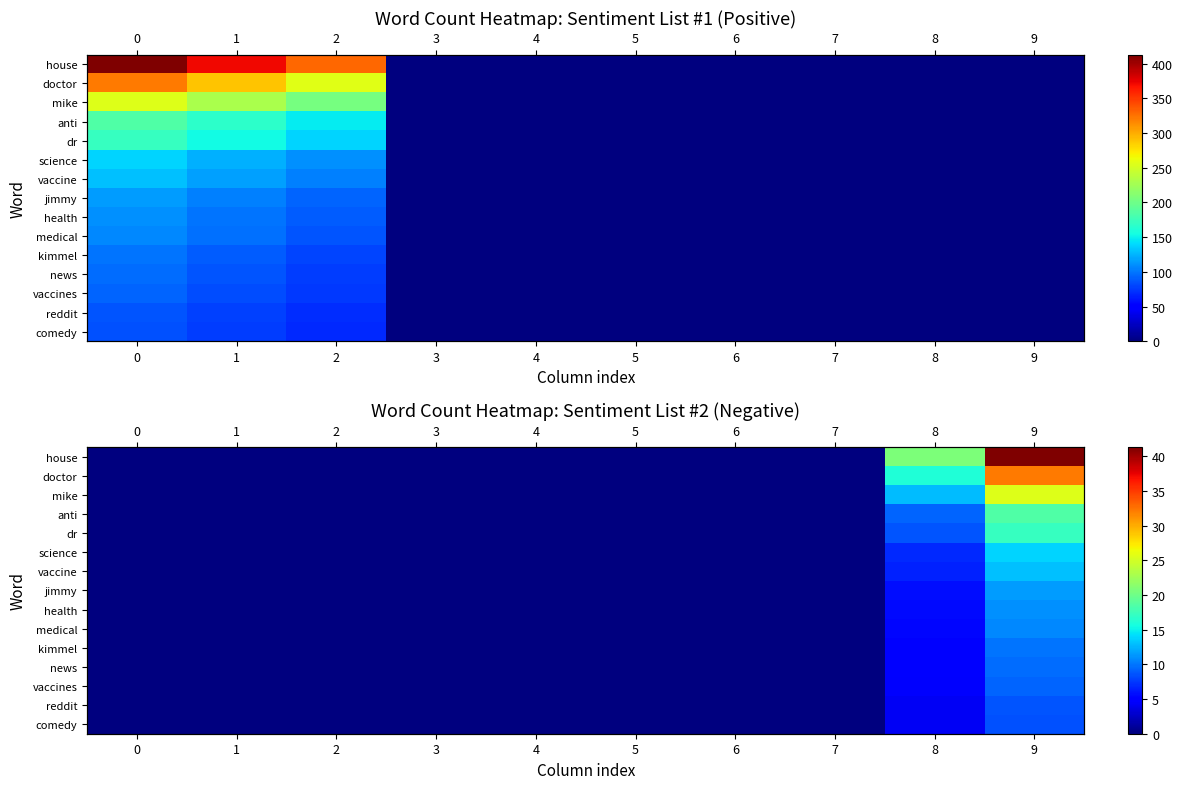

Which series has the largest total across all categories?

house